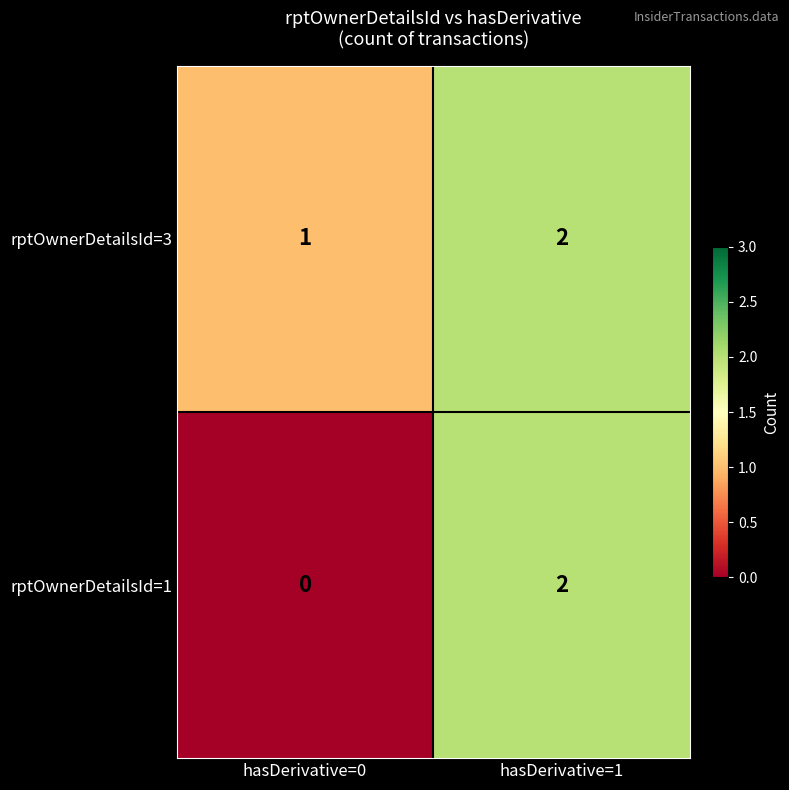

Which series has the largest total across all categories?

rptOwnerDetailsId=3